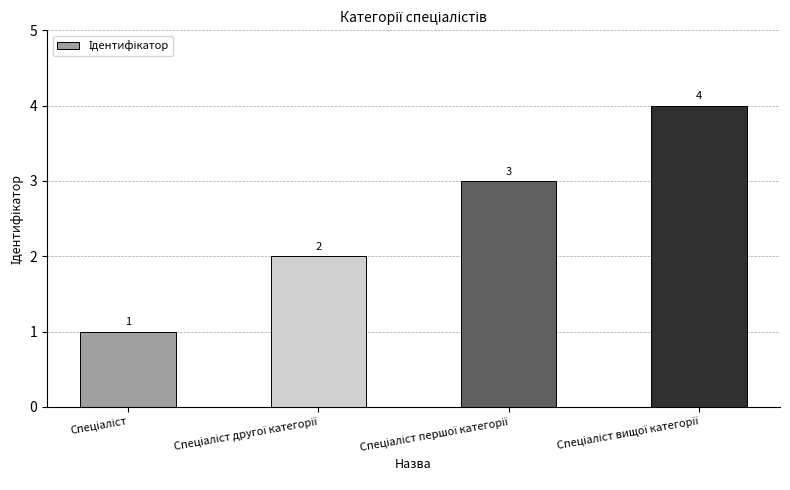

What is the greatest value displayed?

4